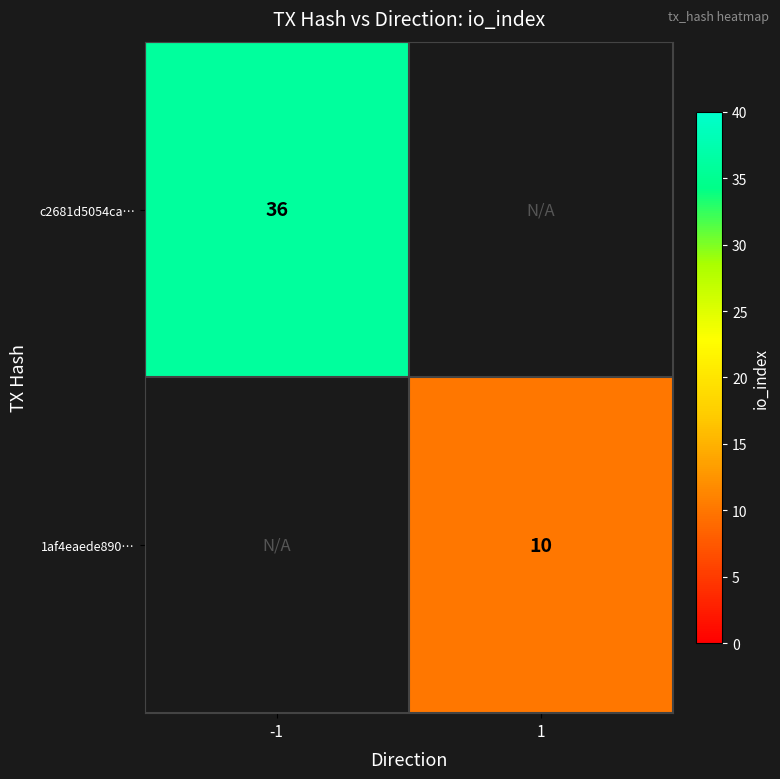

Which category has the lowest value across all series?

1